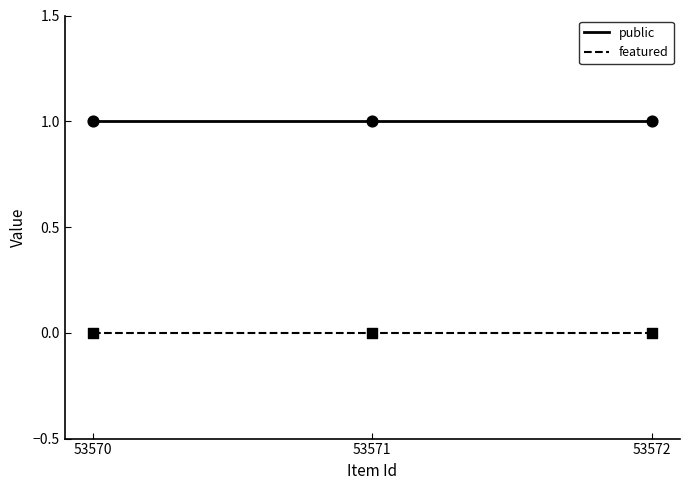

Is the value of featured at 53571 greater than the value of public at 53570?

No